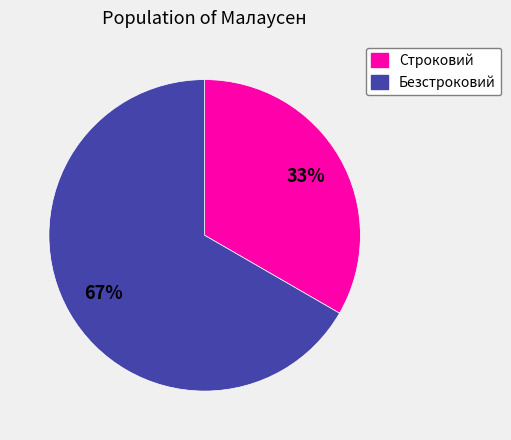

Does Безстроковий account for over 50% of the chart?

Yes